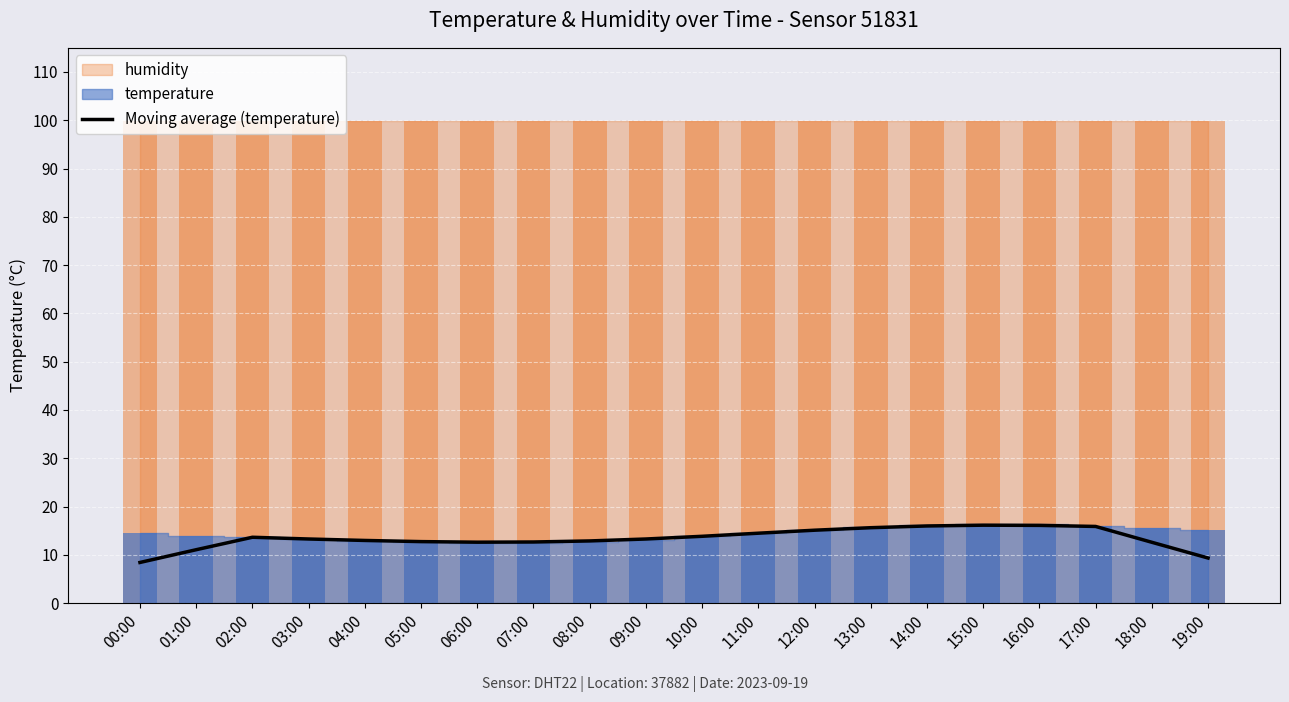

What is the average value?

13.4